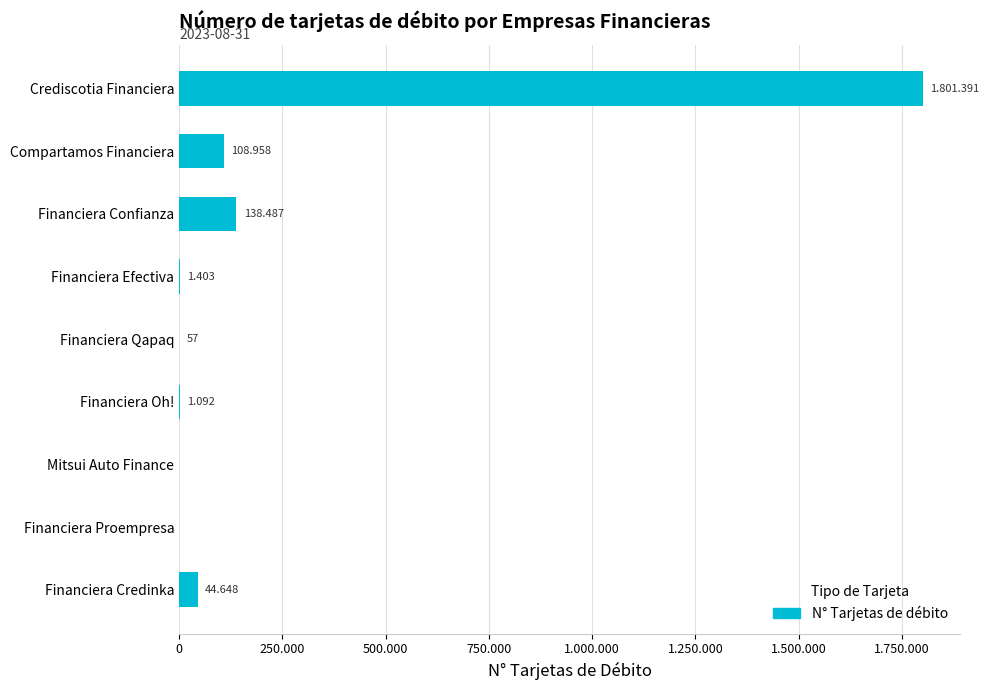

Does the chart contain any negative values?

No